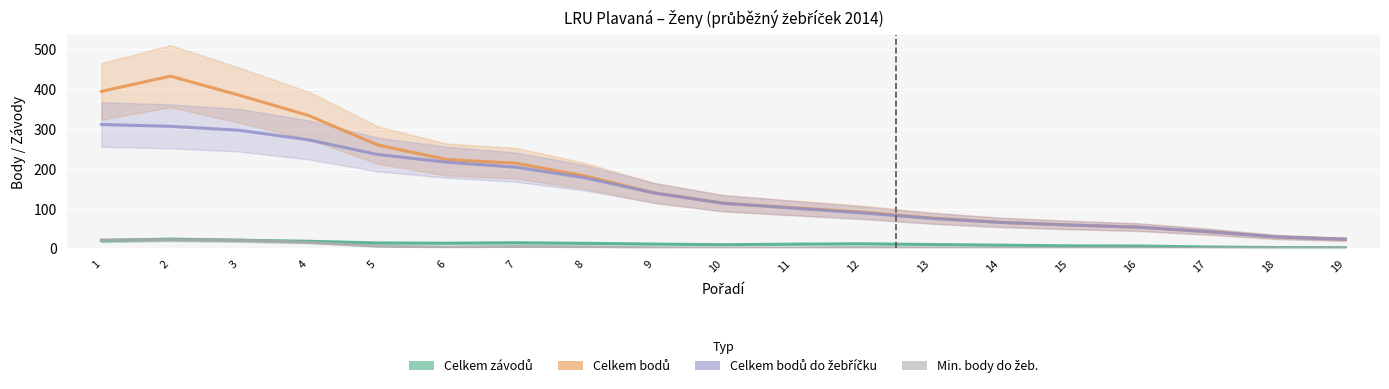

What is the sum of the Celkem závodů values at 4 and 2?

41.0